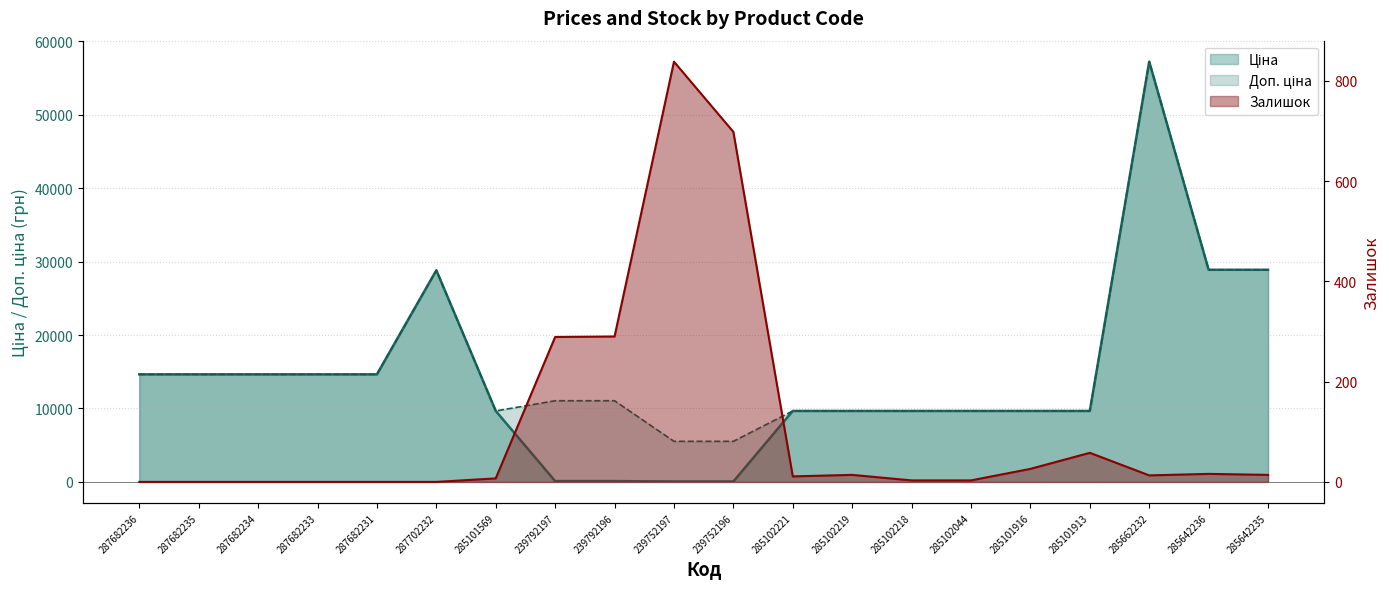

True or false: Залишок and Ціна cross at least once.

True